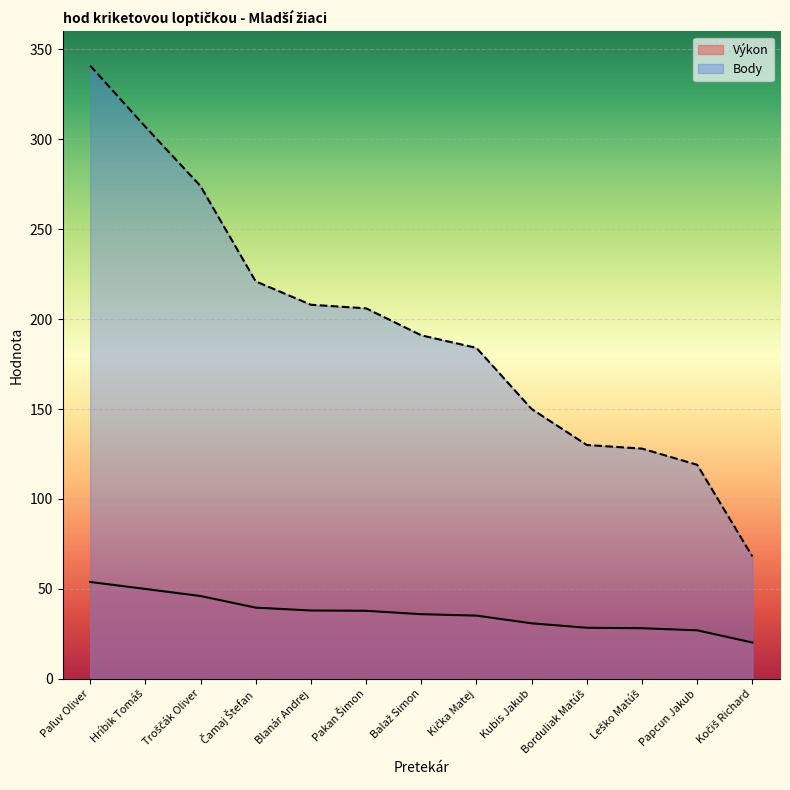

Reading left to right, extract all data points from this chart.

Výkon: Paľuv Oliver=53.8	Hríbik Tomáš=50.0	Troščák Oliver=46.0	Čamaj Štefan=39.6	Blanár Andrej=38.0	Pakan Šimon=37.8	Balaž Simon=35.9	Kička Matej=35.1	Kubis Jakub=30.8	Borduliak Matúš=28.4	Leško Matúš=28.1	Papcun Jakub=26.9	Kočiš Richard=20.1
Body: Paľuv Oliver=341.0	Hríbik Tomáš=307.0	Troščák Oliver=274.0	Čamaj Štefan=221.0	Blanár Andrej=208.0	Pakan Šimon=206.0	Balaž Simon=191.0	Kička Matej=184.0	Kubis Jakub=150.0	Borduliak Matúš=130.0	Leško Matúš=128.0	Papcun Jakub=119.0	Kočiš Richard=68.0